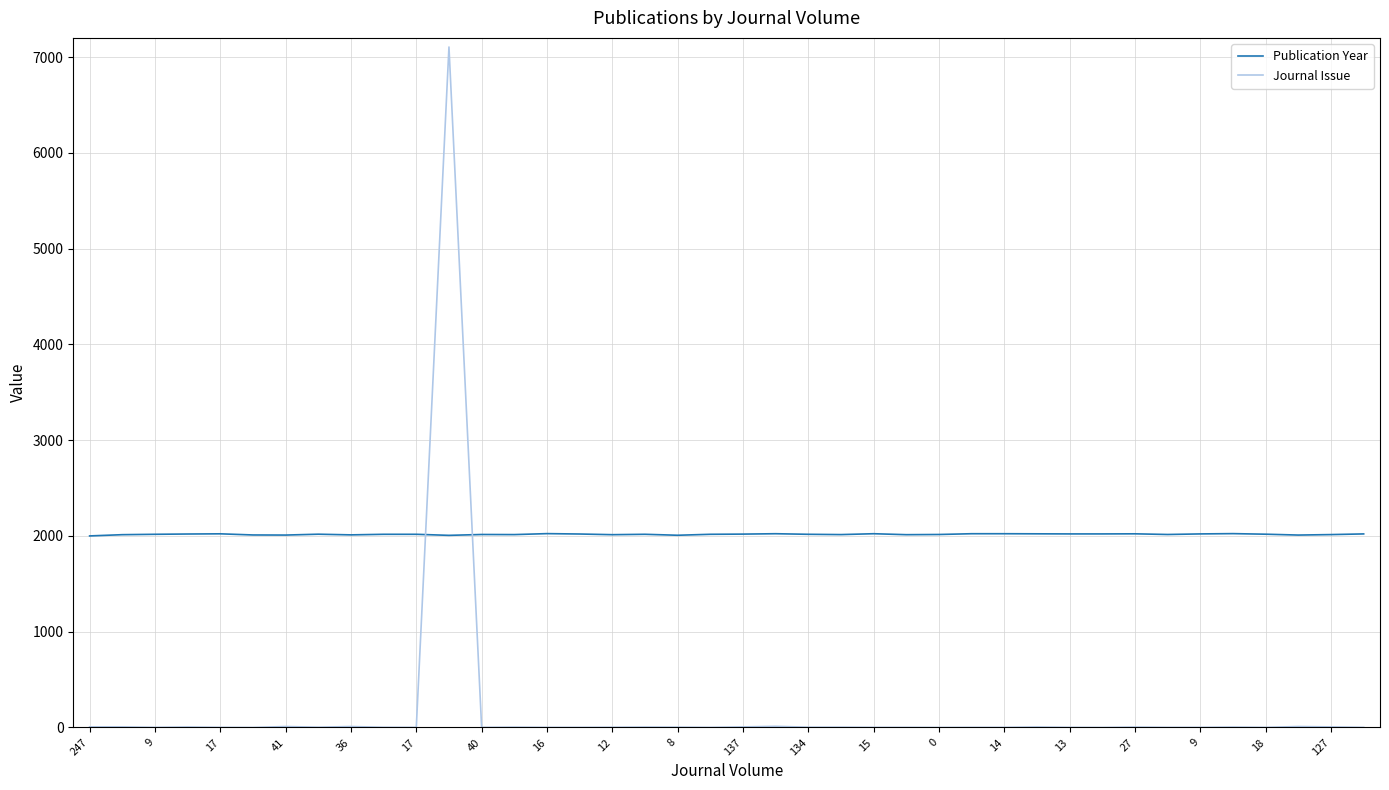

Rank the series by their maximum value, from lowest to highest.

Publication Year, Journal Issue